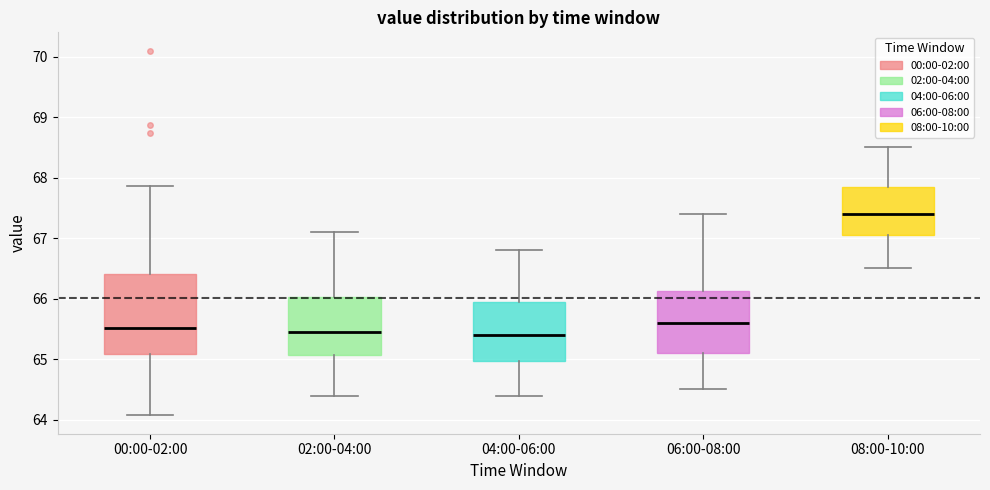

Reading left to right, transcribe this box plot: for each box, give where its median line is, the range the box spans, and where its two whiskers end, as read against the y-axis. The values are not printed on the chart, so give them approximately, as read against the axis.

00:00-02:00: median 65.5, box 65.1 to 66.4, whiskers 64.1 to 67.9
02:00-04:00: median 65.5, box 65.1 to 66.0, whiskers 64.4 to 67.1
04:00-06:00: median 65.4, box 65.0 to 66.0, whiskers 64.4 to 66.8
06:00-08:00: median 65.6, box 65.1 to 66.1, whiskers 64.5 to 67.4
08:00-10:00: median 67.4, box 67.1 to 67.9, whiskers 66.5 to 68.5